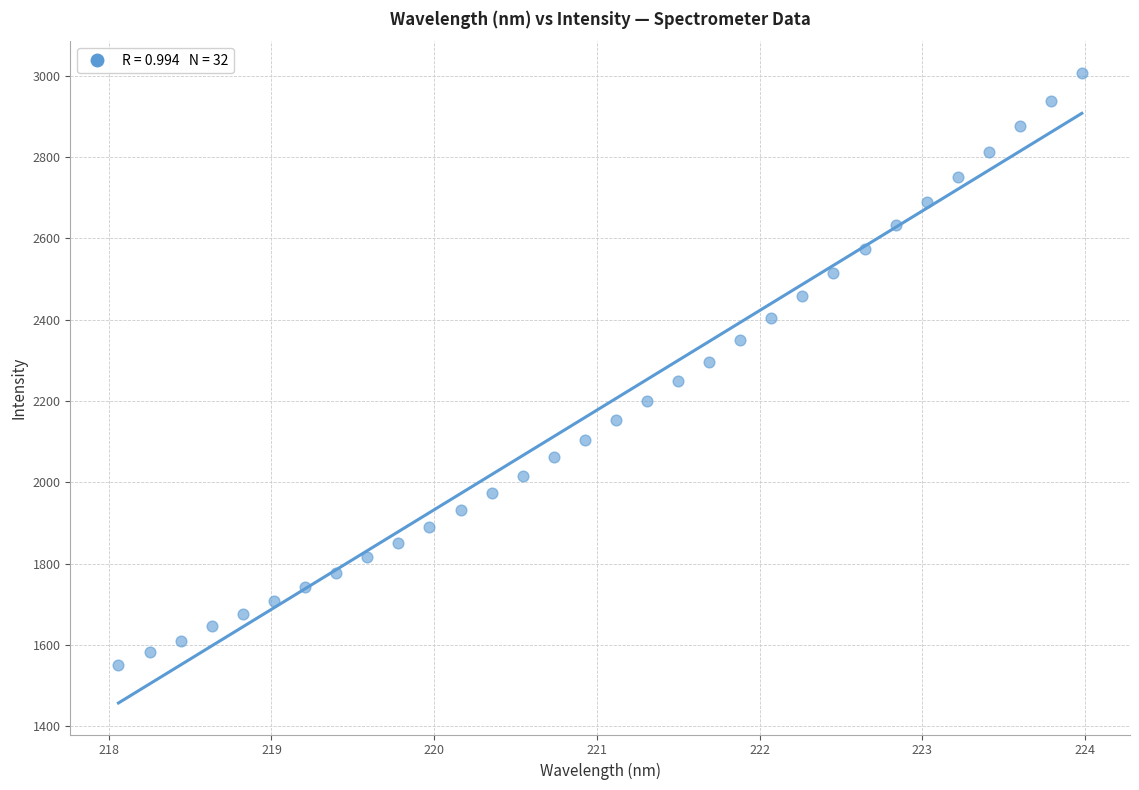

What is the range of X values (max minus min)?

5.9